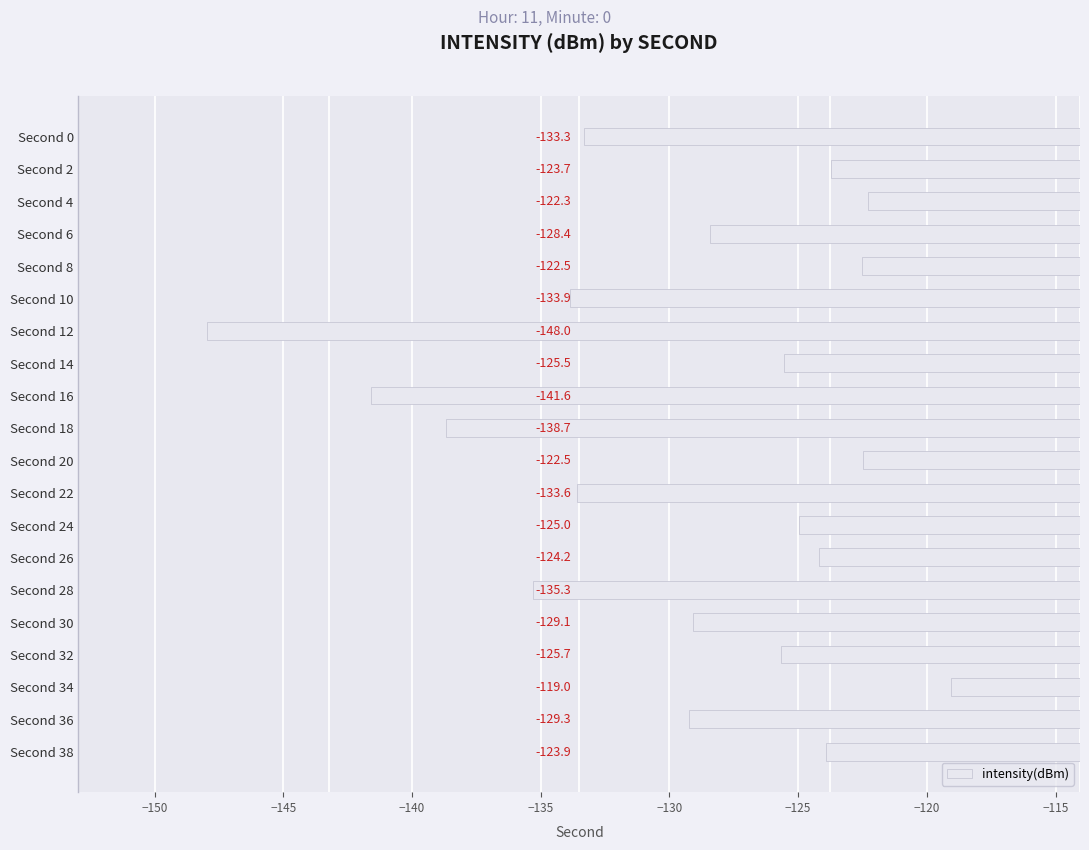

At which label is the value closest to -133?

Second 0